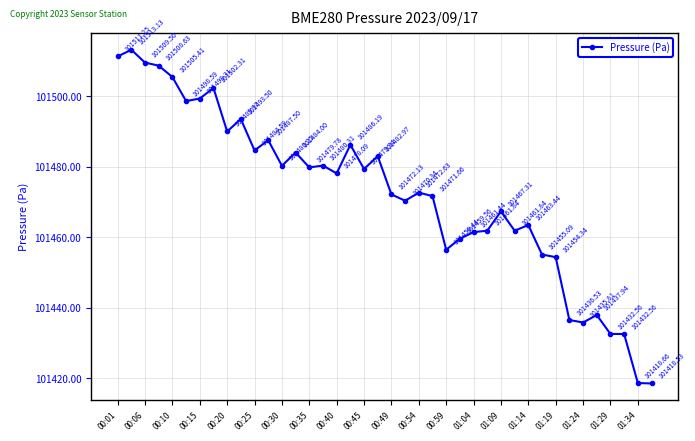

What is the sum of all values?

4058895.3